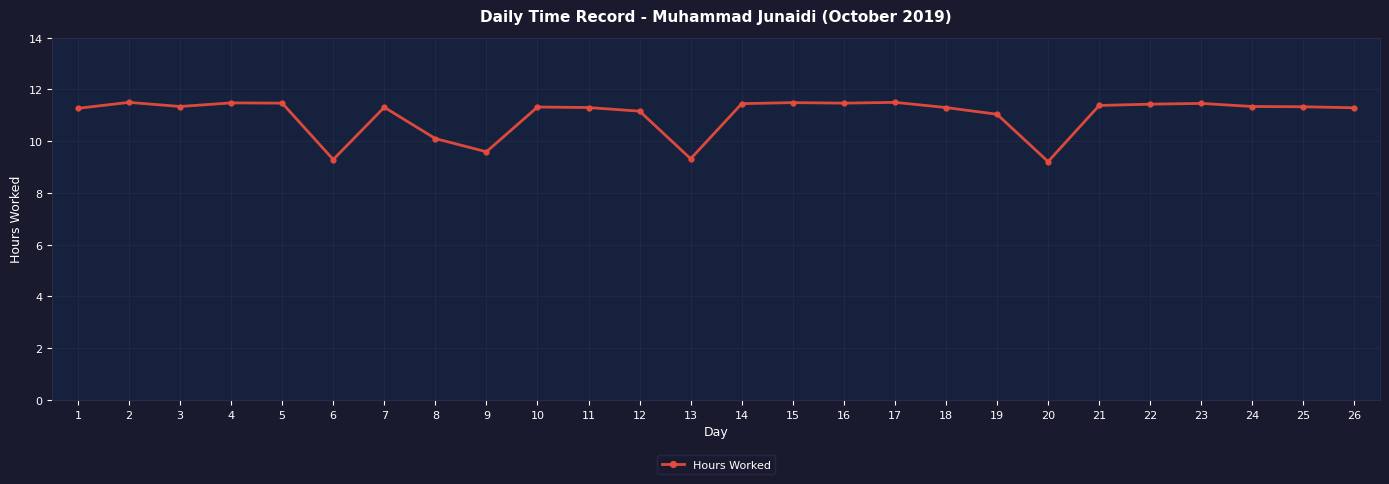

Is it true that the value at 7 is 4.2?

False